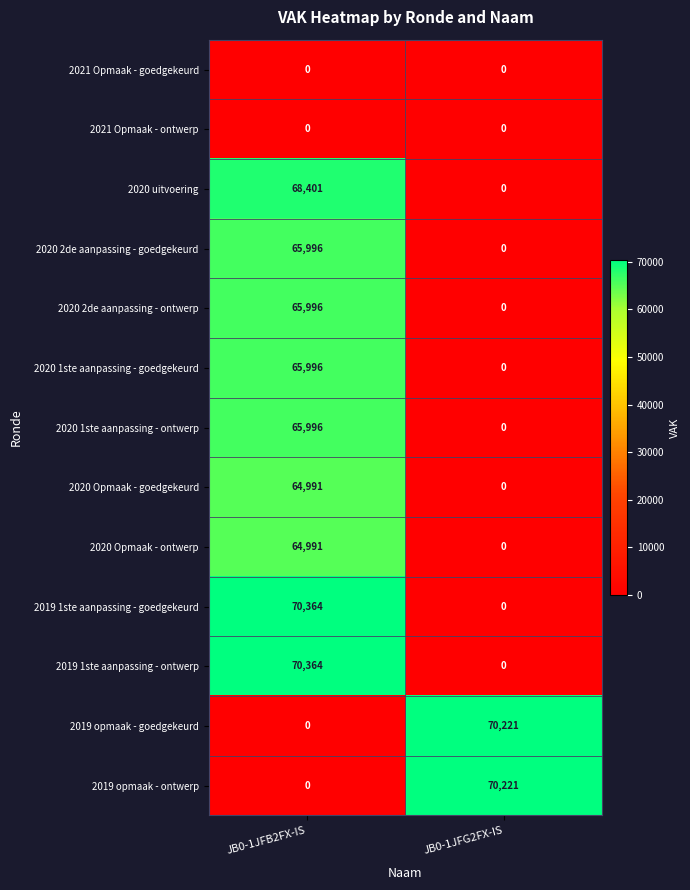

How many data points does each series have?

2